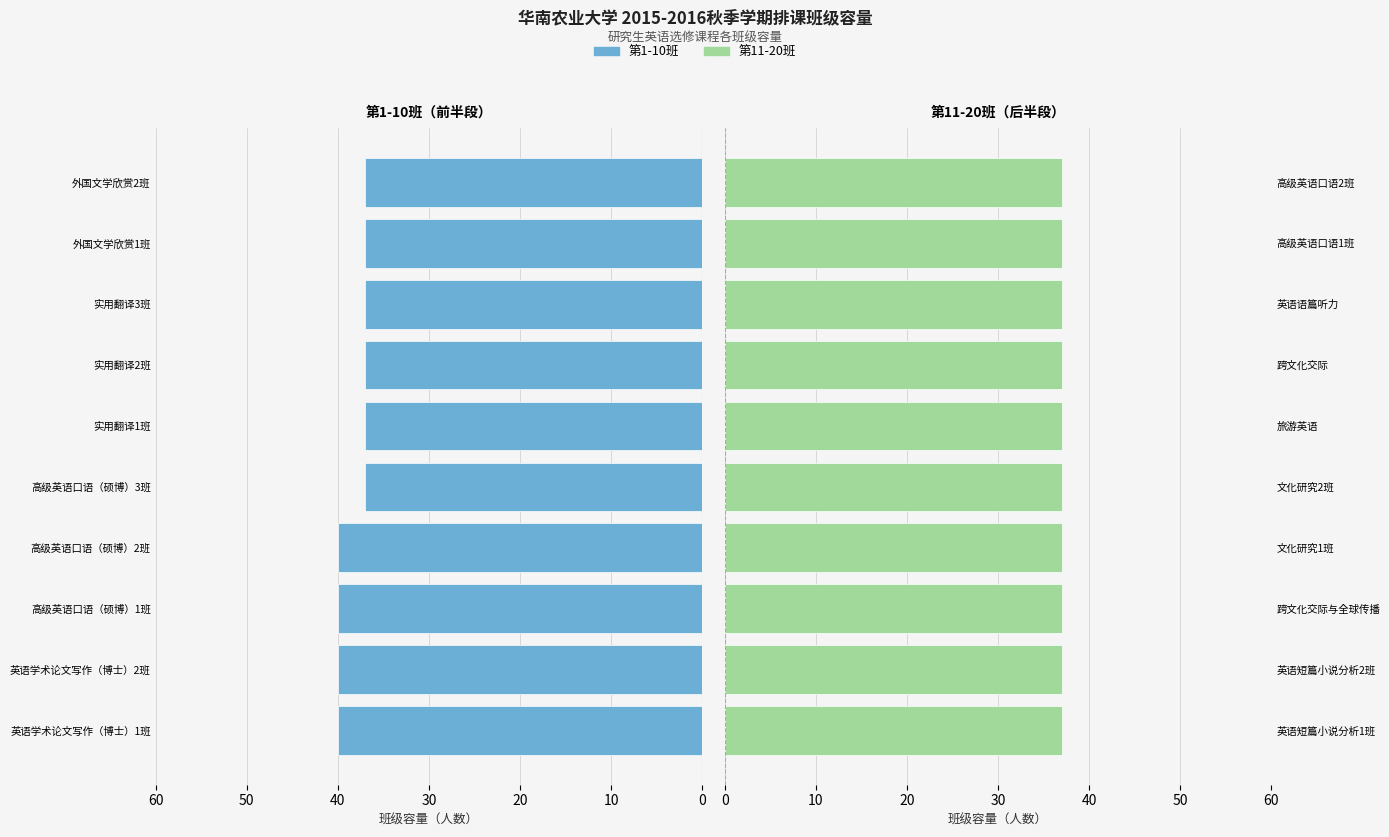

Is it true that 第1-10班 equals 37.0 at 高级英语口语（硕博）3班?

True